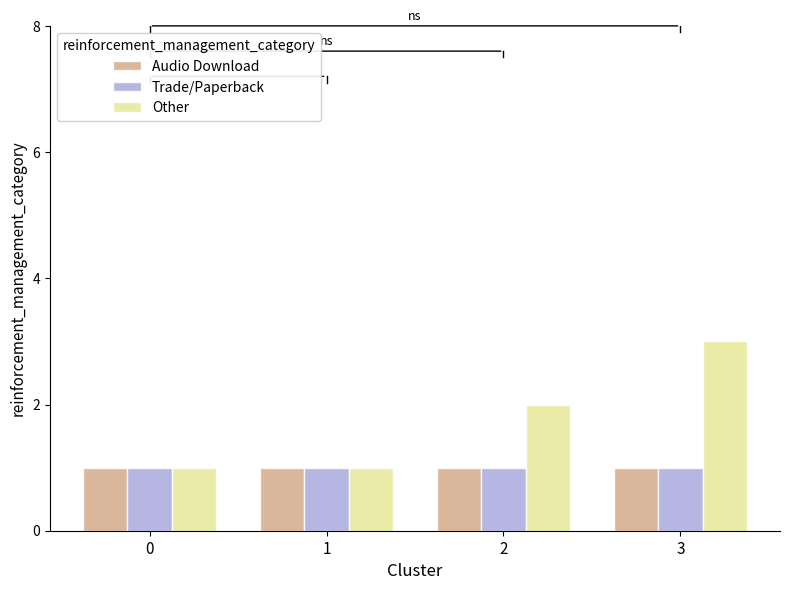

Reading right to left, what are all the values shown in this chart?

Audio Download: 3=1	2=1	1=1	0=1
Trade/Paperback: 3=1	2=1	1=1	0=1
Other: 3=3	2=2	1=1	0=1